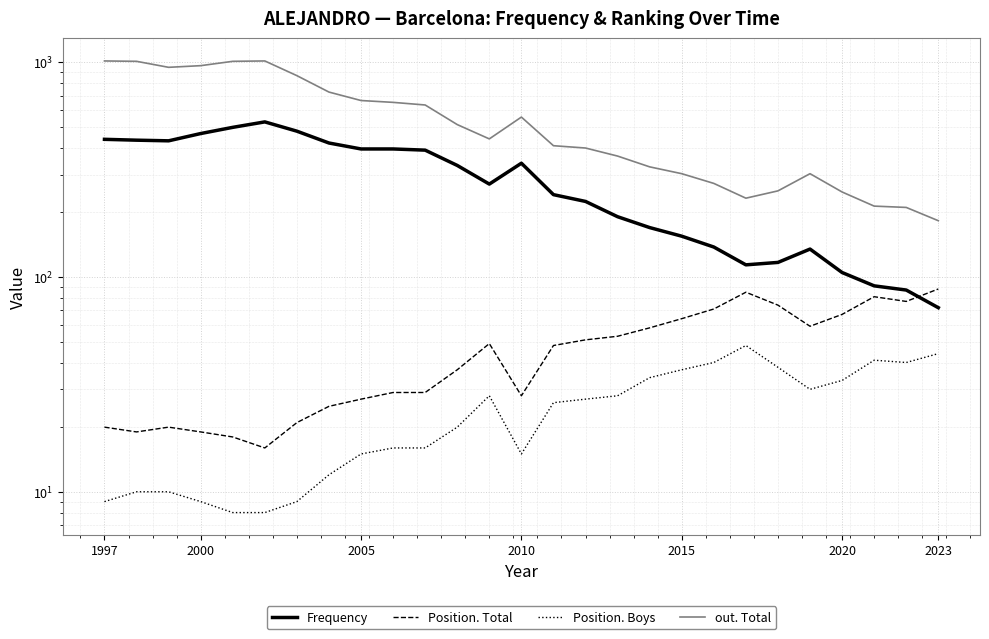

What are all the series names shown in the legend?

Frequency, Position. Total, Position. Boys, out. Total